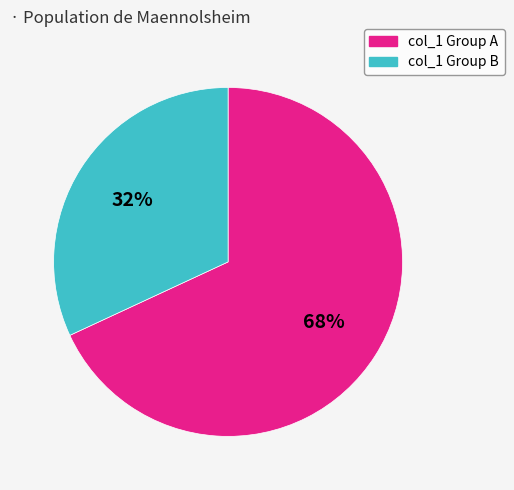

To the nearest percent, what is the average slice percentage?

50%